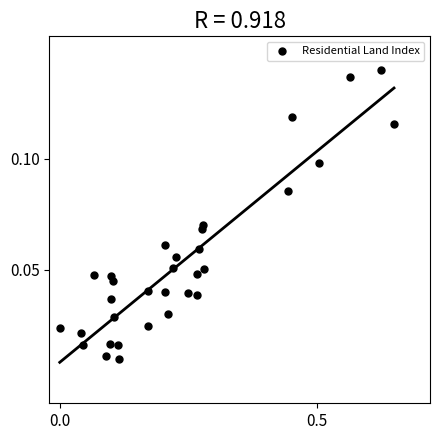

What is the range of X values (max minus min)?

0.7